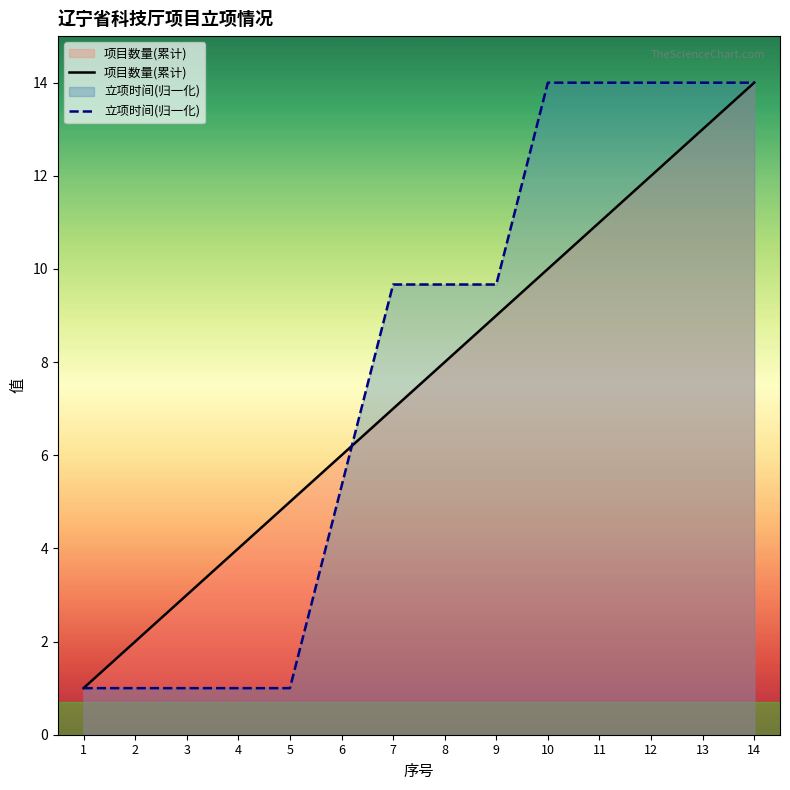

Which series has the largest total across all categories?

立项时间(归一化)